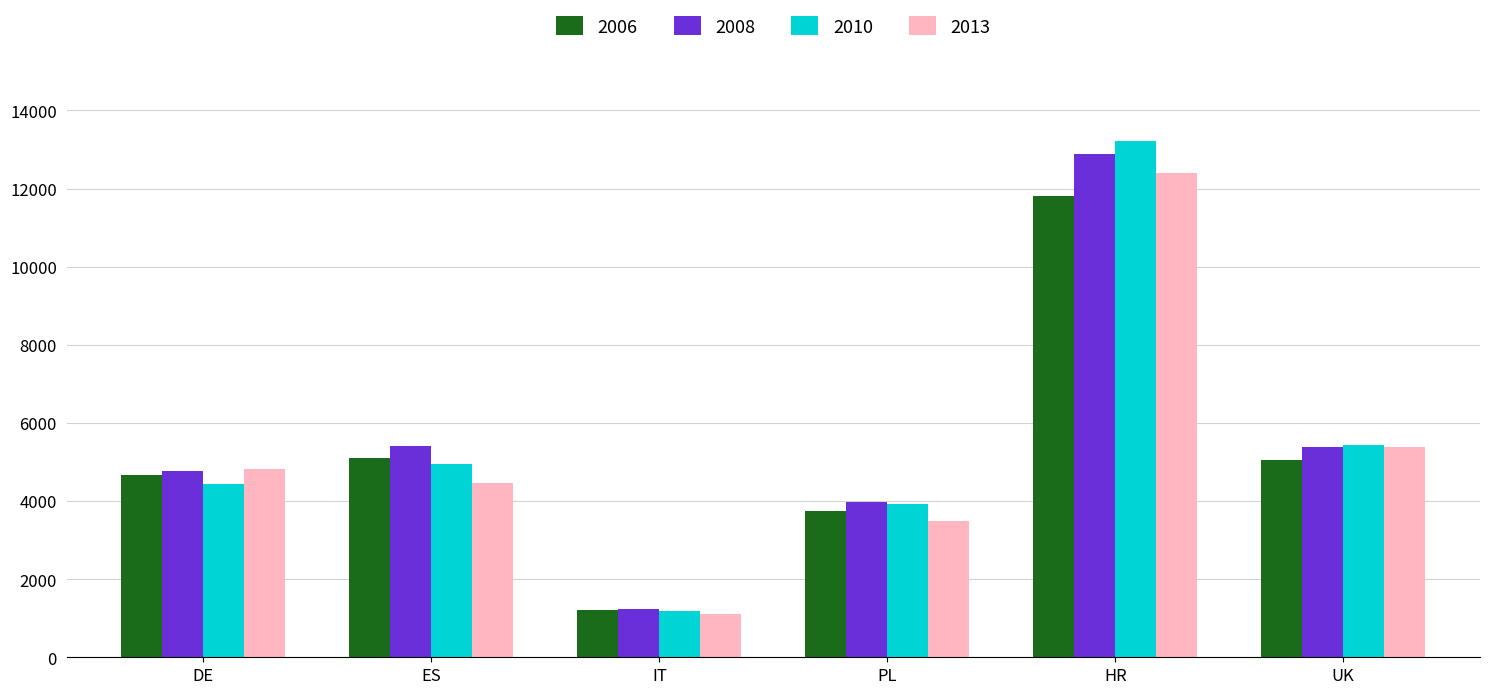

Which category has the highest value in the 2013 series?

HR